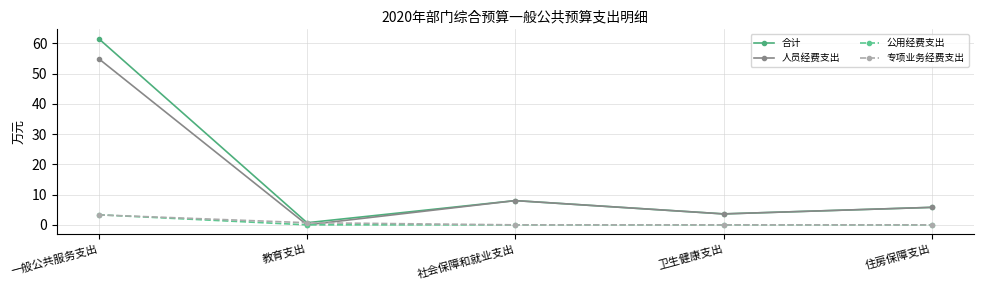

What position from the left is 社会保障和就业支出?

3